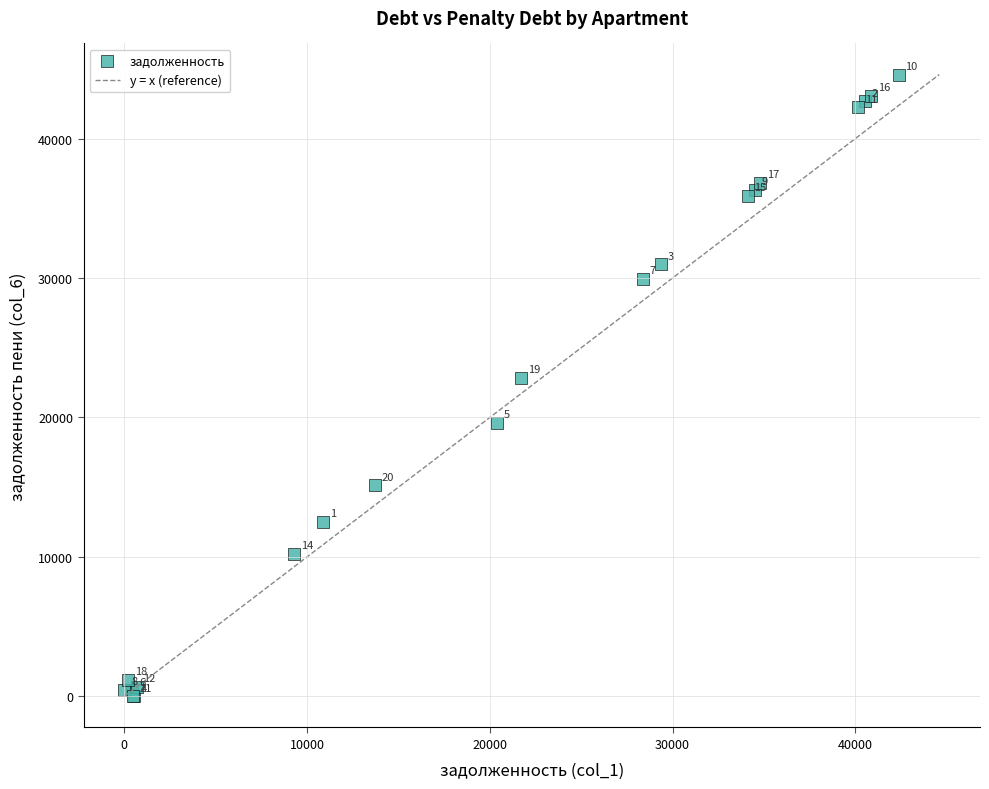

What Y value in the scatter plot is closest to 22295?

22848.2